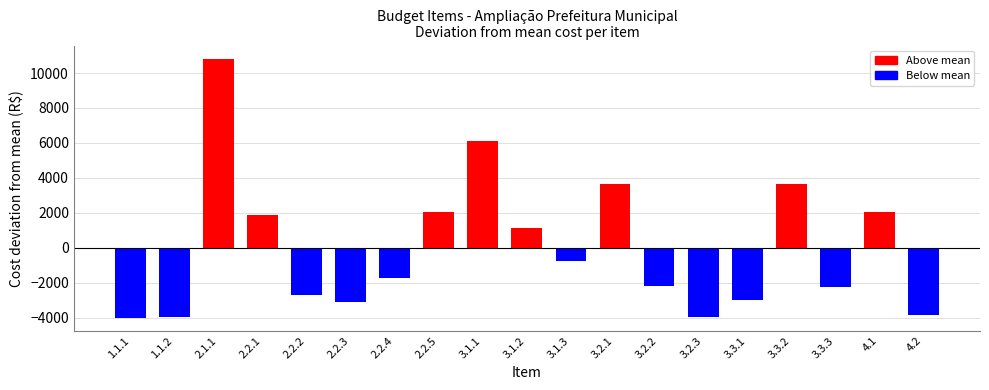

What is the difference between the maximum and second lowest values?

14784.7